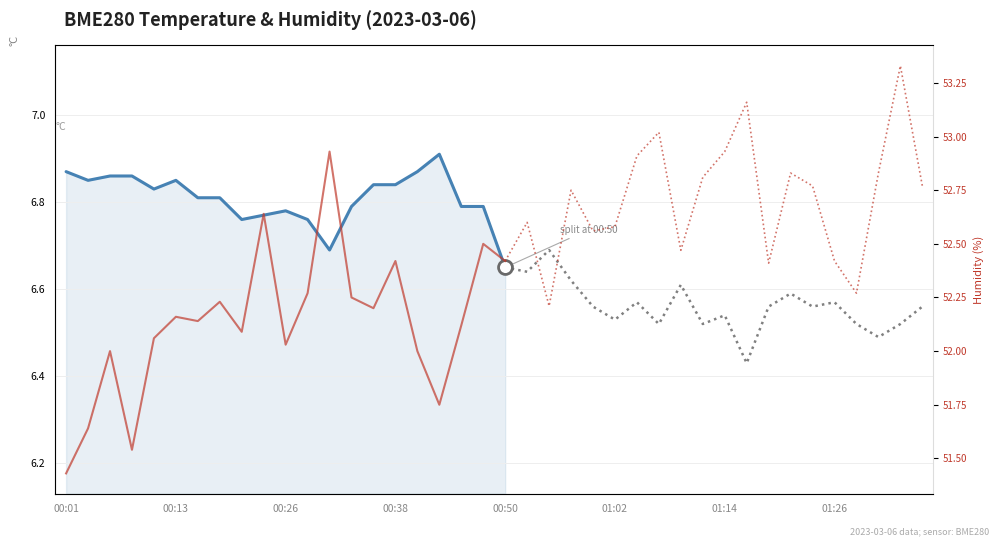

True or false: BME280_humidity has more than 1 points higher than both neighbors.

True